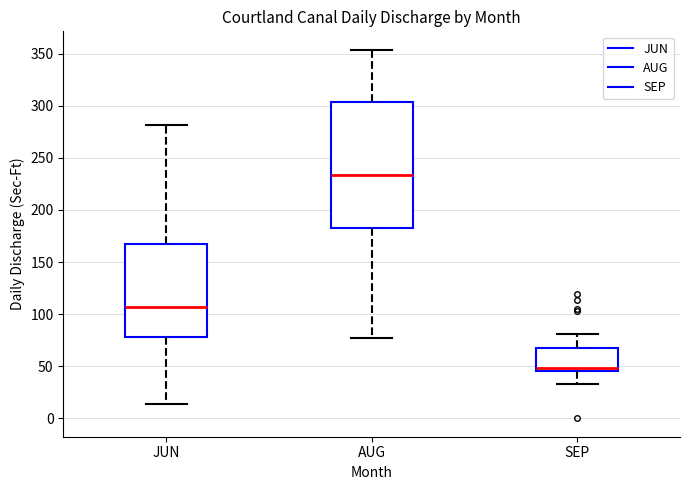

Which box has the lowest median line?

SEP